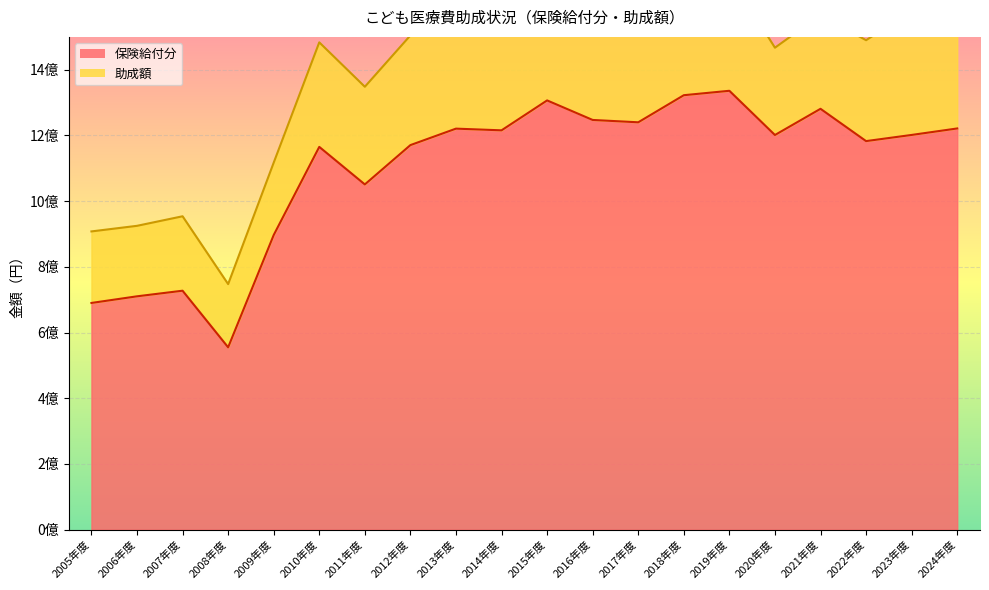

Rank the categories by value from highest to lowest.

2019年度, 2018年度, 2015年度, 2021年度, 2016年度, 2017年度, 2024年度, 2013年度, 2014年度, 2023年度, 2020年度, 2022年度, 2012年度, 2010年度, 2011年度, 2009年度, 2007年度, 2006年度, 2005年度, 2008年度